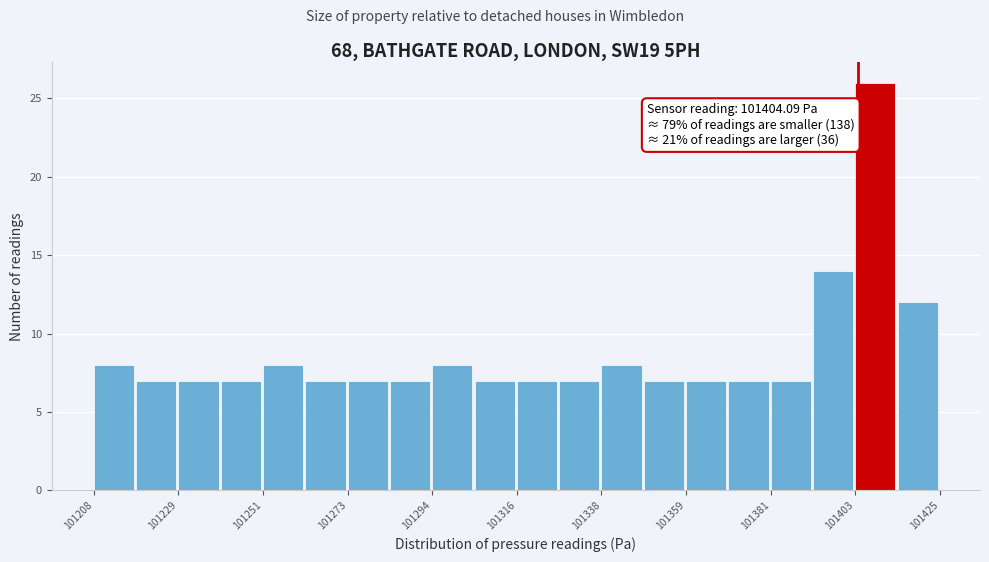

Read against the x-axis, roughly where is the centre of the tallest bar?

101410